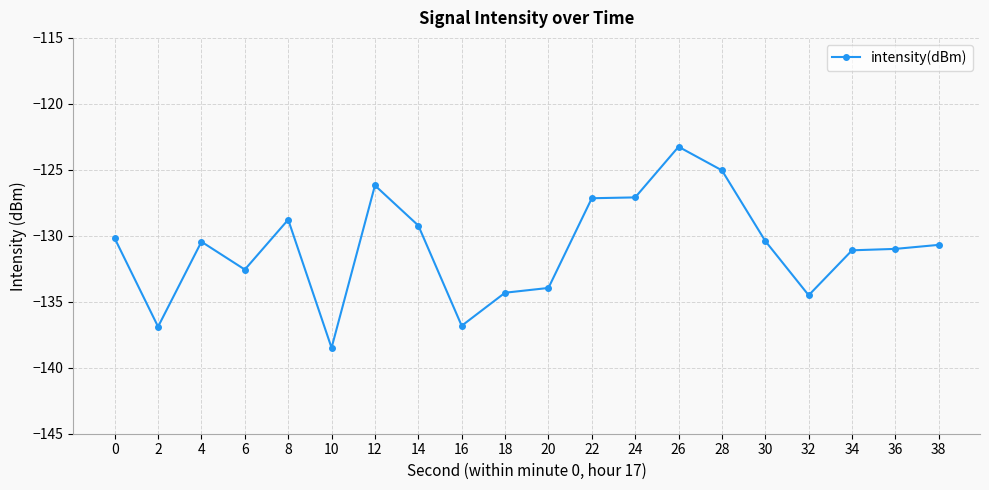

Count the number of data series in this chart.

1